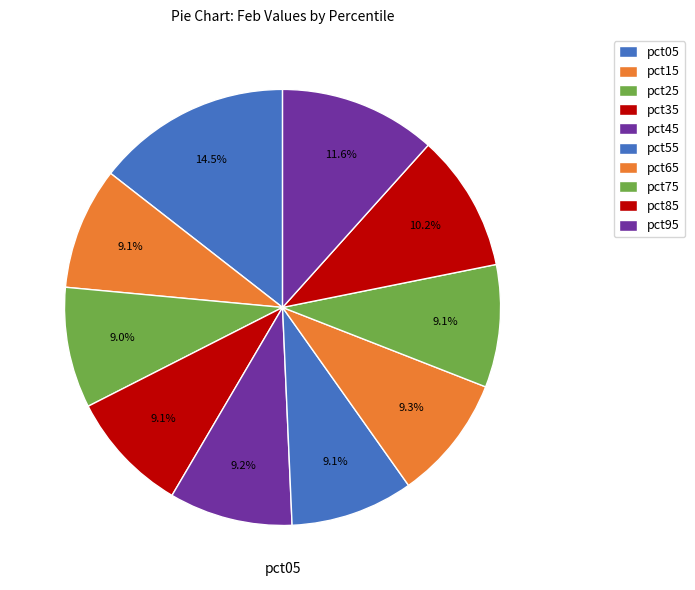

To the nearest percent, what is the combined percentage of pct55 and pct95?

21%